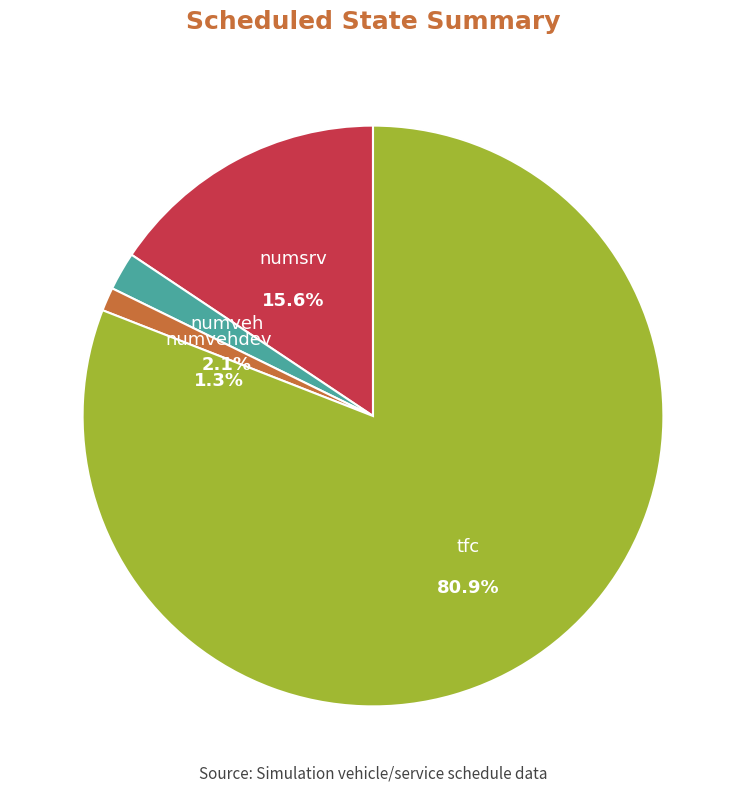

Count the number of slices in the pie.

4